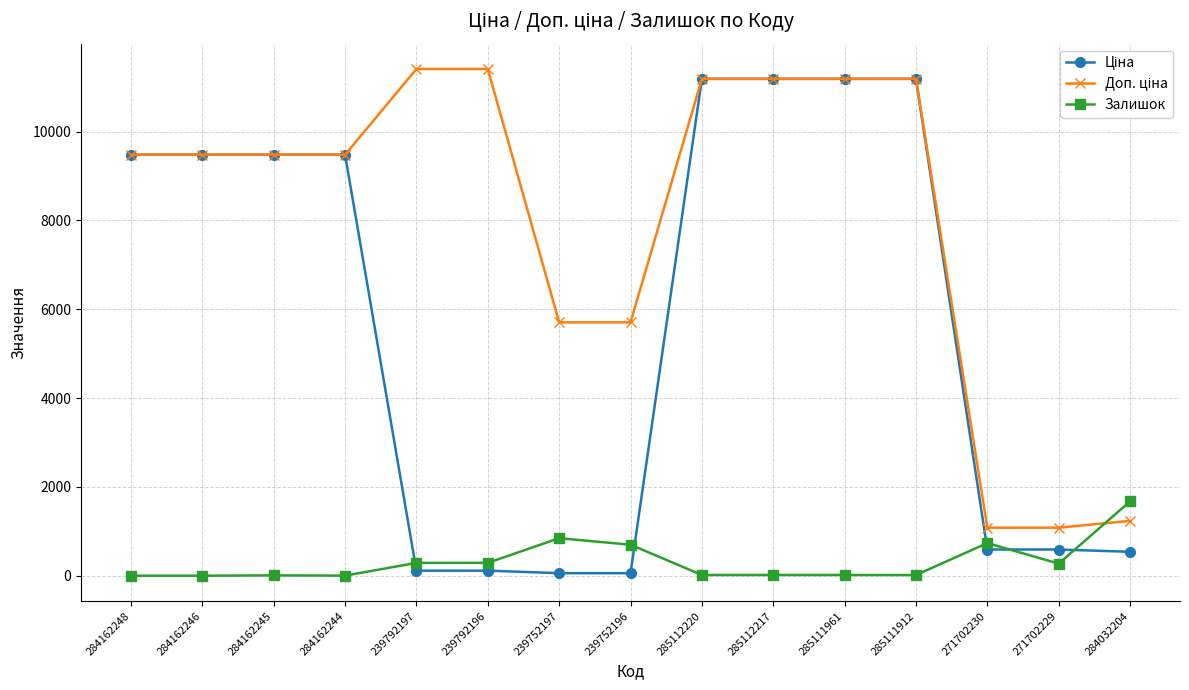

What is the difference between the highest and lowest values at 284162248?

9480.1